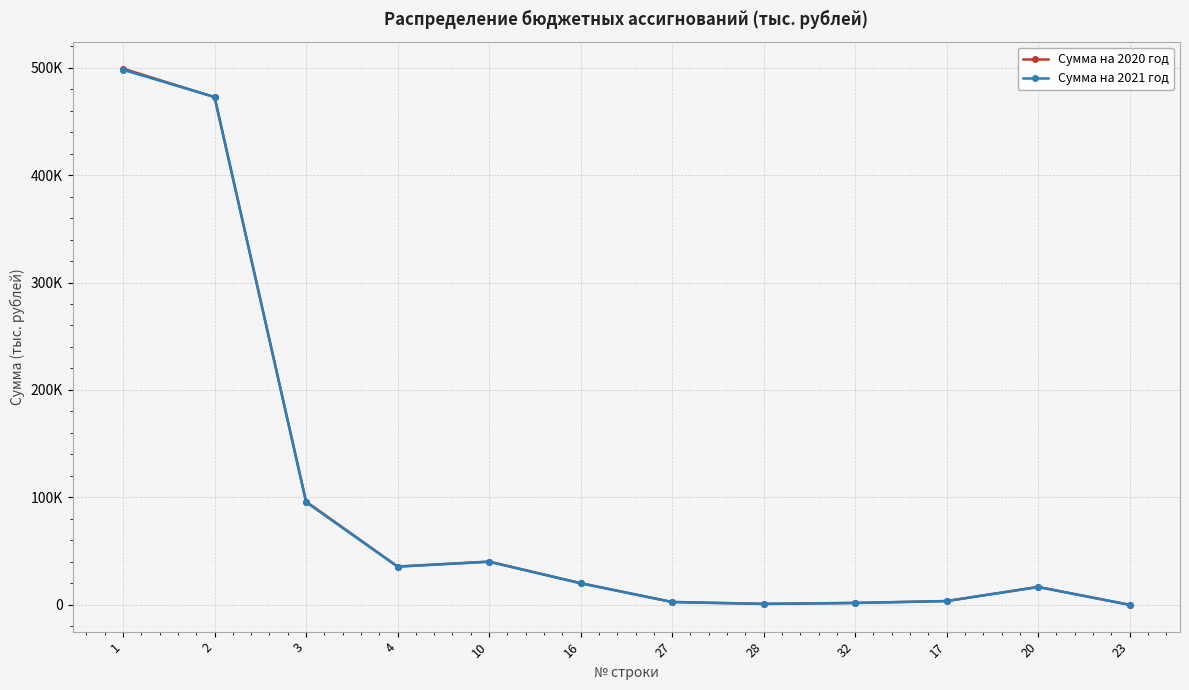

How many values in the Сумма на 2021 год series are below 20058?

6